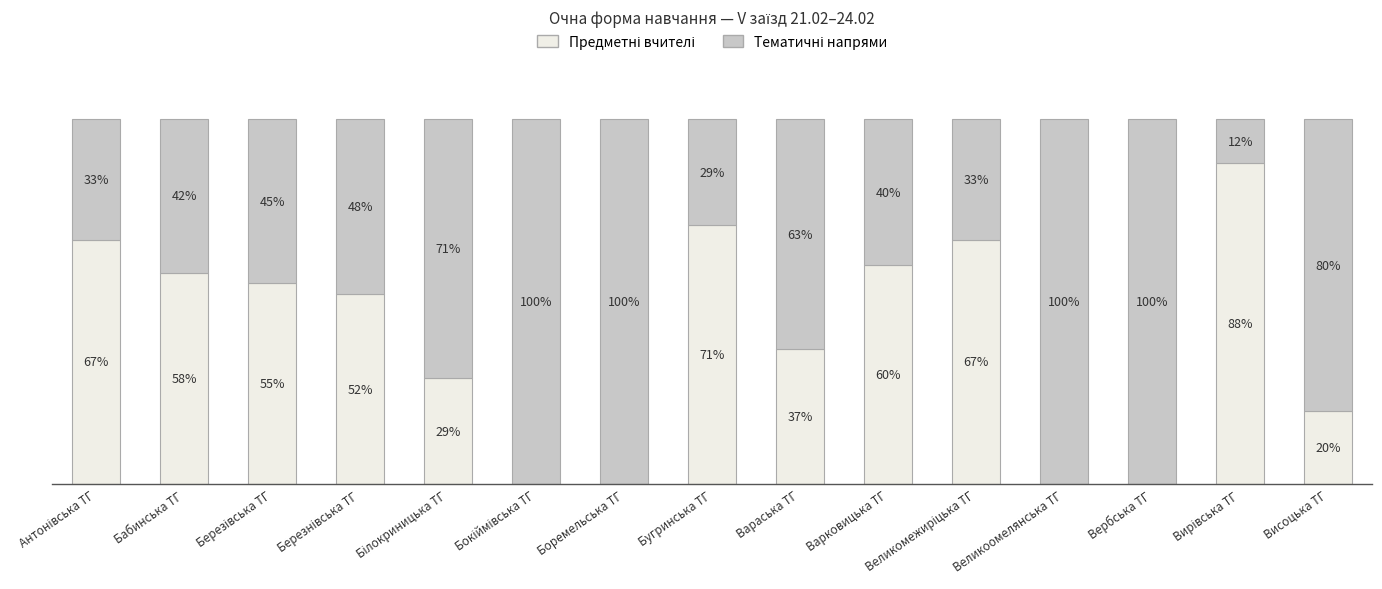

Between Великоомелянська ТГ and Висоцька ТГ, which series saw the biggest shift?

Предметні вчителі